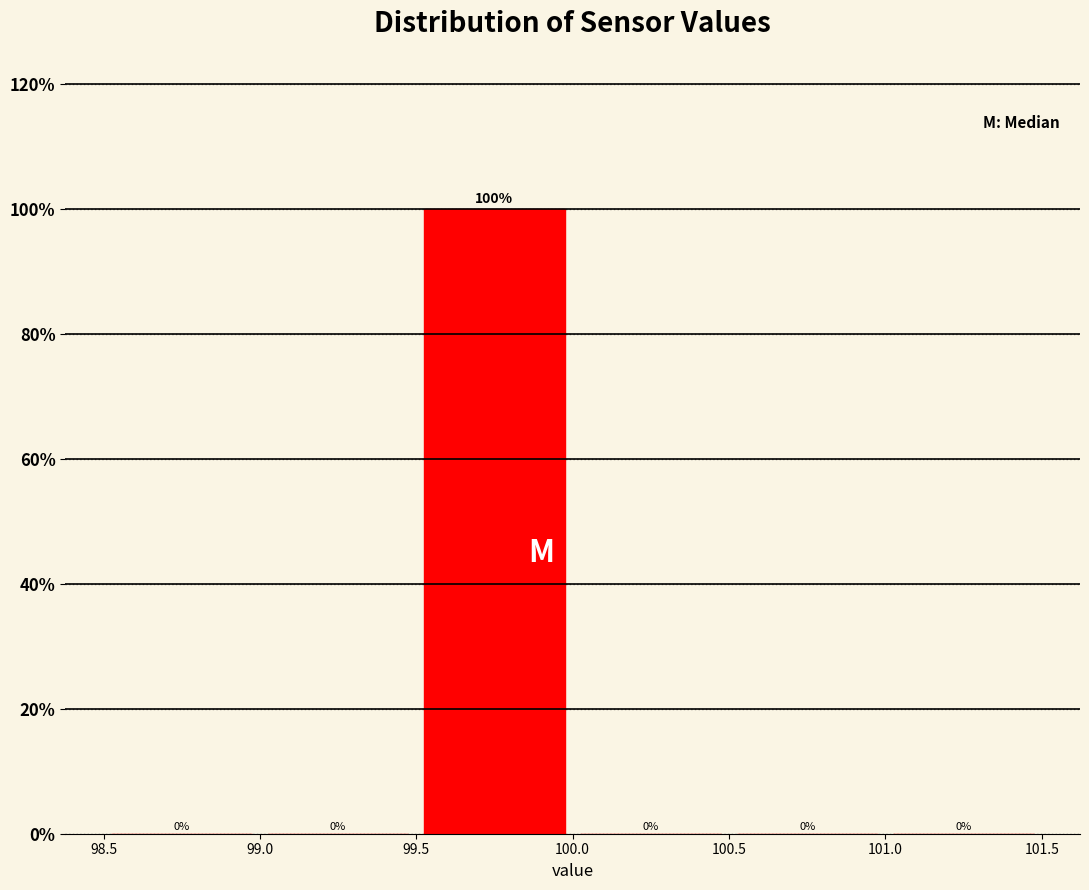

Reading left to right, list every bar in this chart as the range it spans on the x-axis followed by its height.

98.5 to 99.0: 0
99.0 to 99.5: 0
99.5 to 100.0: 100
100.0 to 100.5: 0
100.5 to 101.0: 0
101.0 to 101.5: 0